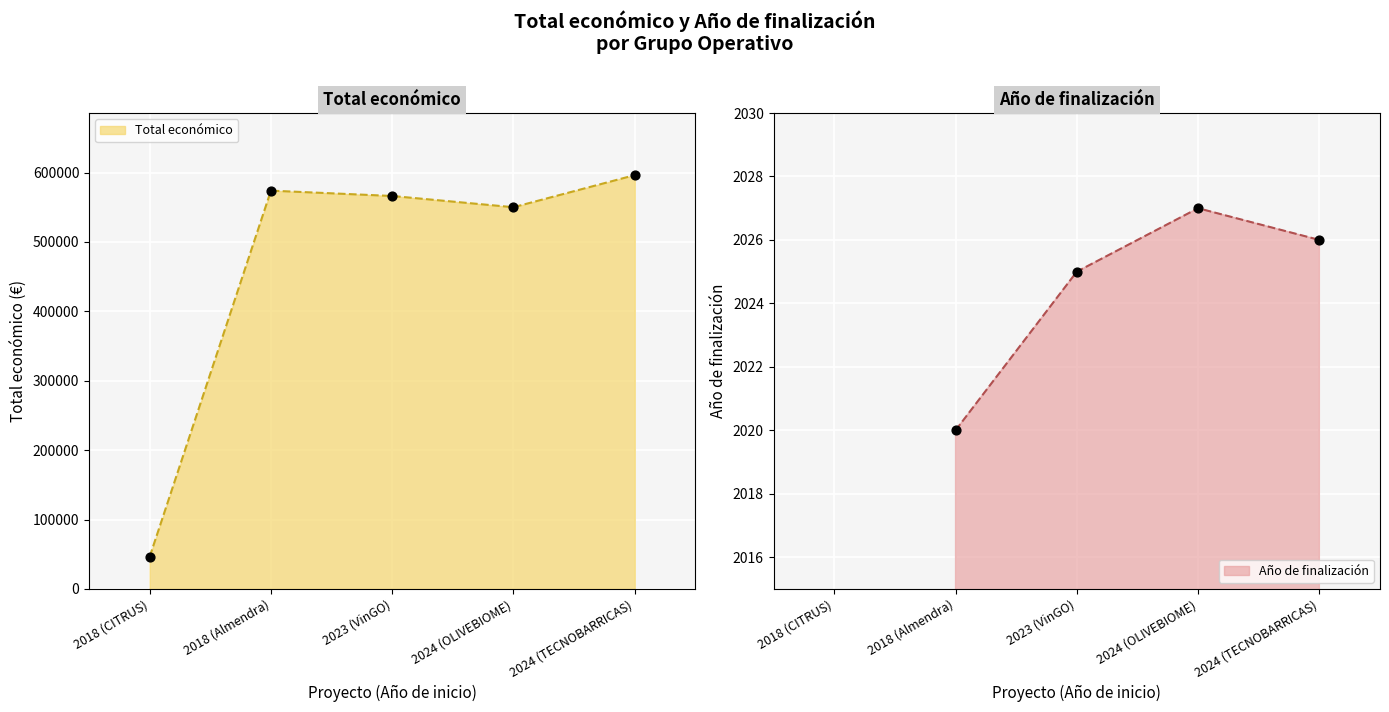

What are all the series names shown in the legend?

Total económico, Año de finalización